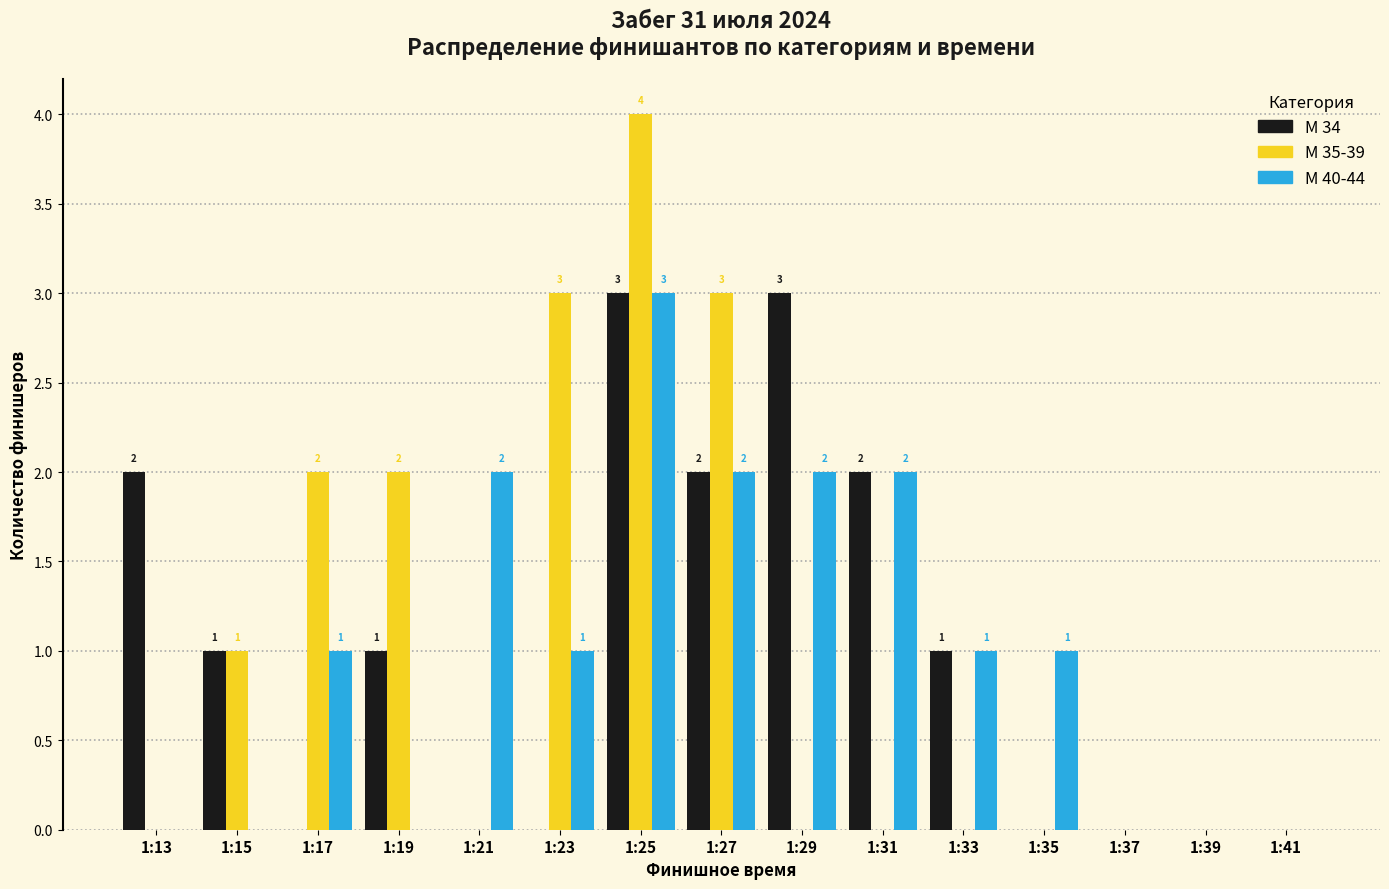

Which series has the largest range (max minus min)?

М 35-39